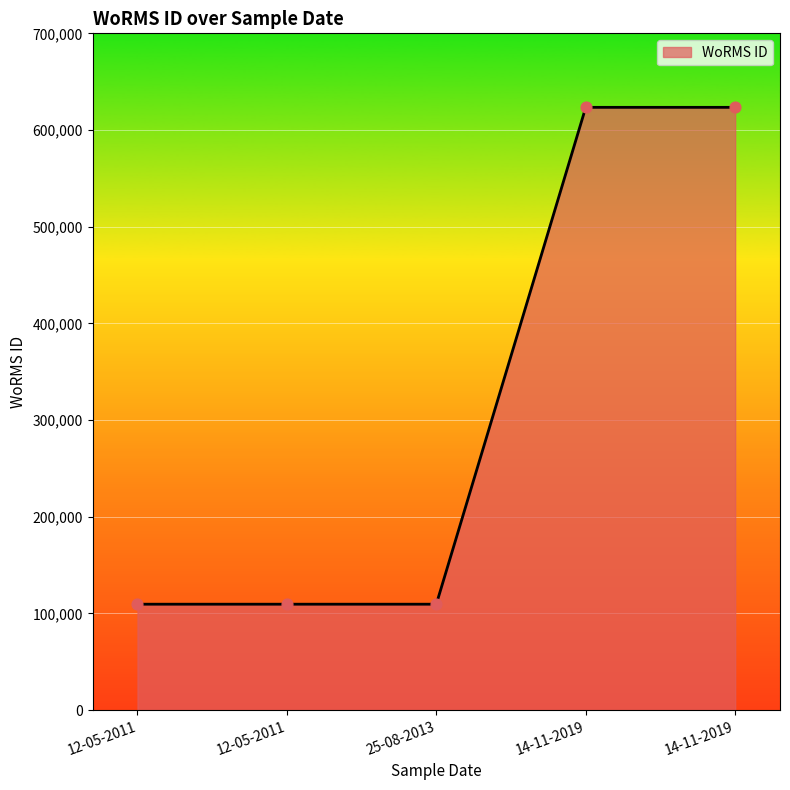

Between 12-05-2011 and 25-08-2013, which is larger?

12-05-2011